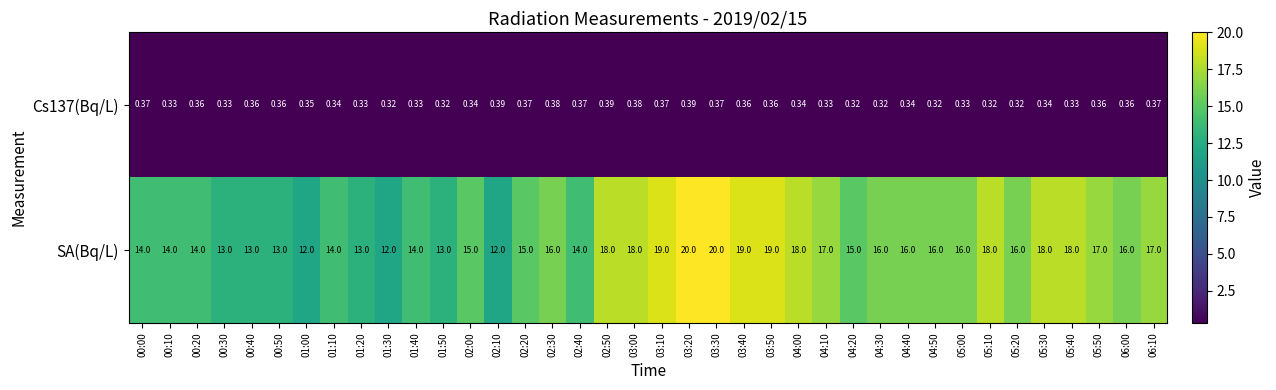

Which series changed the most between 02:00 and 05:40?

SA(Bq/L)